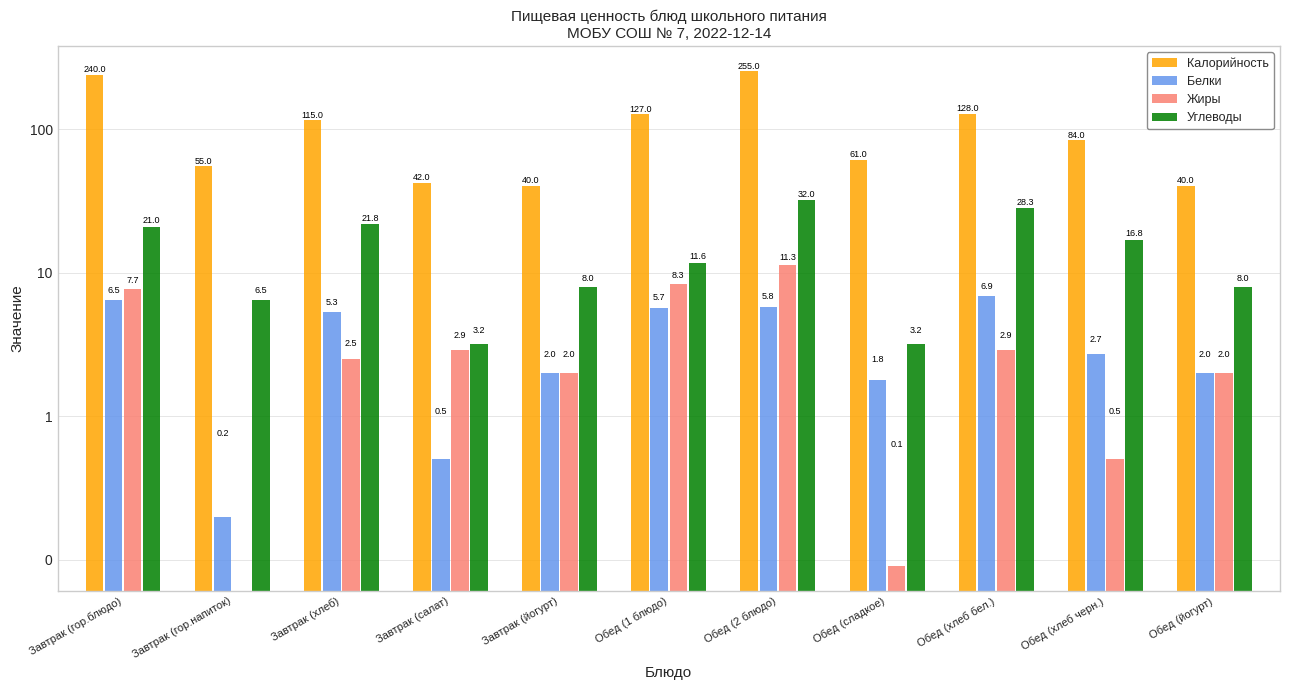

Rank the categories by Жиры value from lowest to highest.

Завтрак (гор.напиток), Обед (сладкое), Обед (хлеб черн.), Завтрак (йогурт), Обед (йогурт), Завтрак (хлеб), Завтрак (салат), Обед (хлеб бел.), Завтрак (гор.блюдо), Обед (1 блюдо), Обед (2 блюдо)